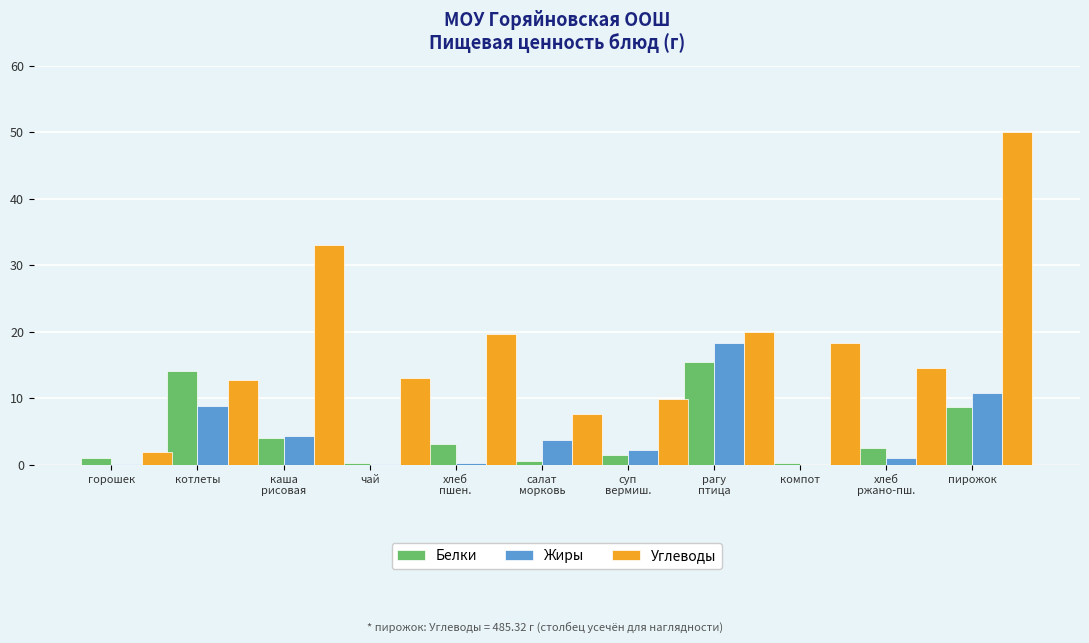

Is the value of Углеводы at пирожок greater than the value of Белки at компот?

Yes